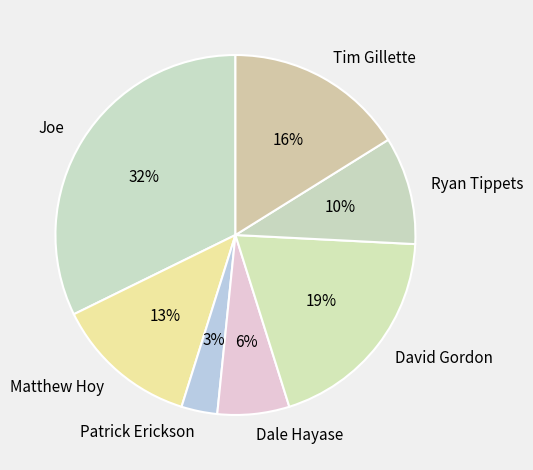

Is there a majority slice in this chart?

No